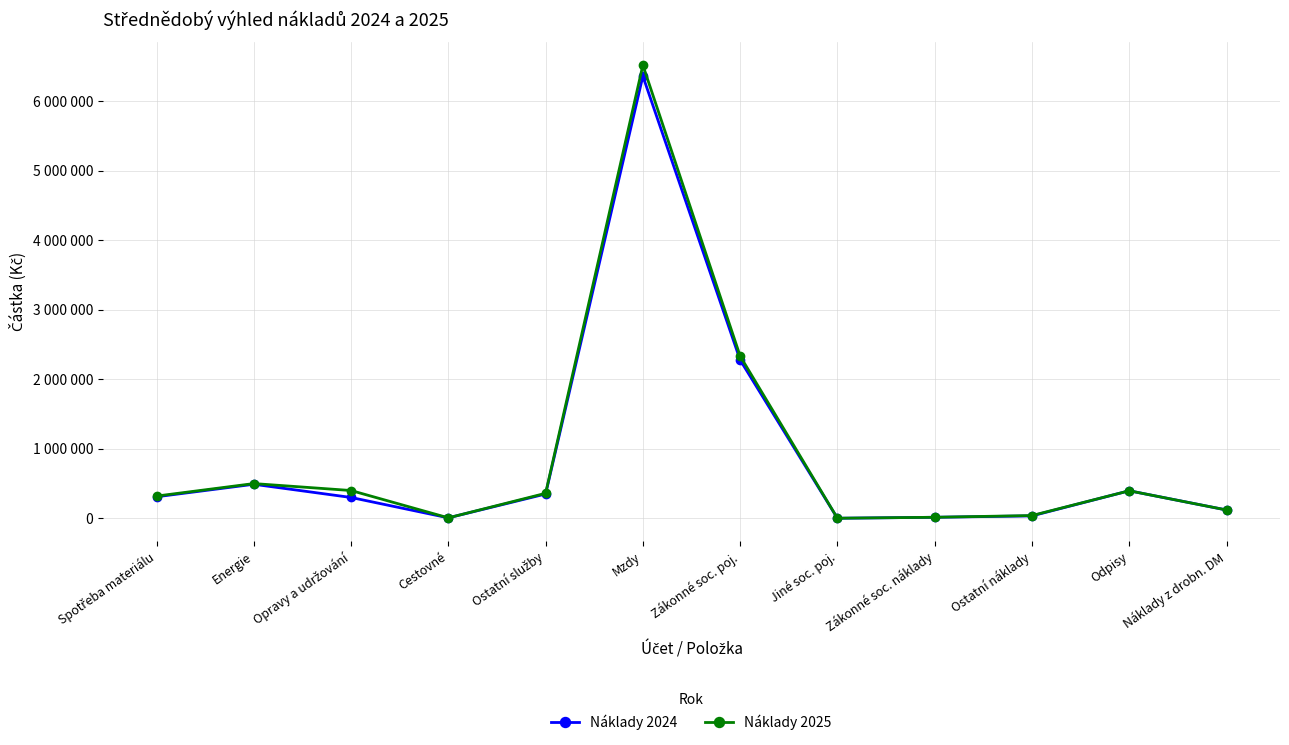

What are all the series names shown in the legend?

Náklady 2024, Náklady 2025